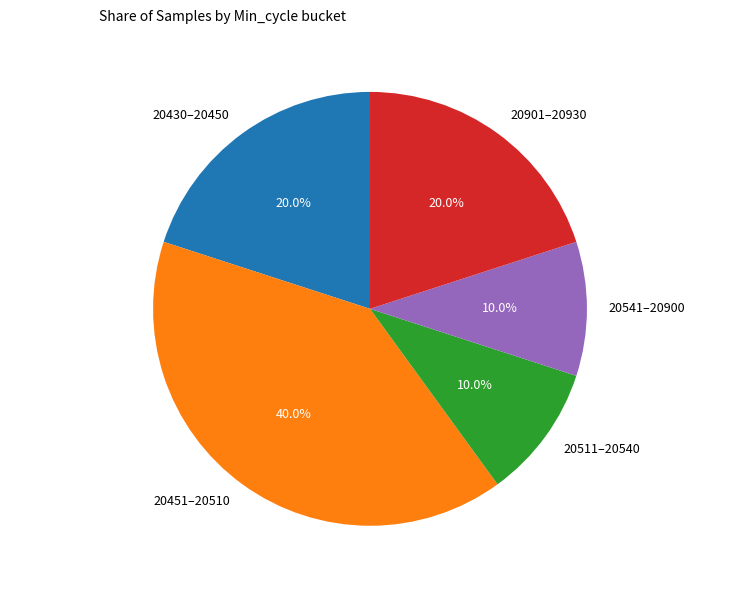

Which has a higher value, 20451–20510 or 20511–20540?

20451–20510